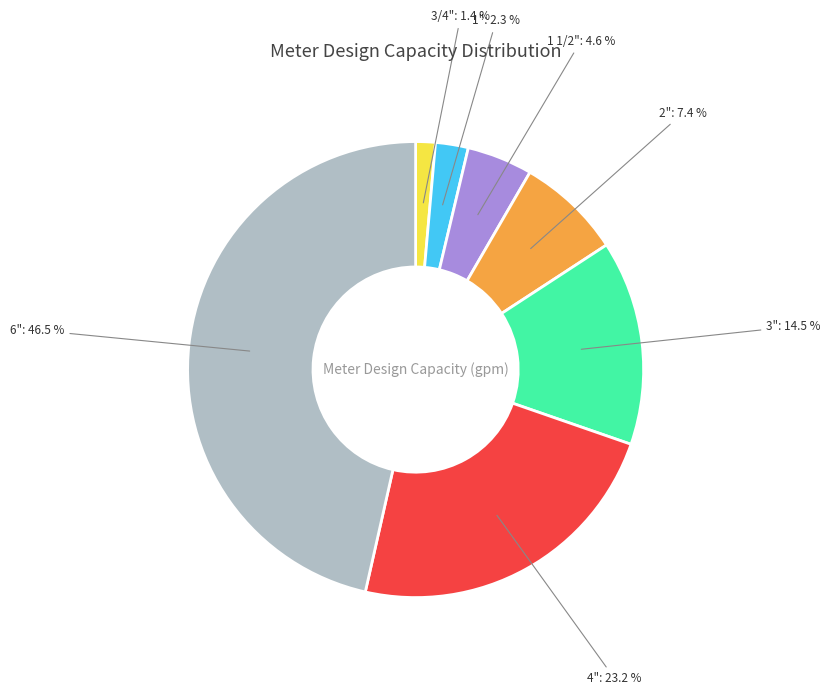

Does any single category account for the majority?

No